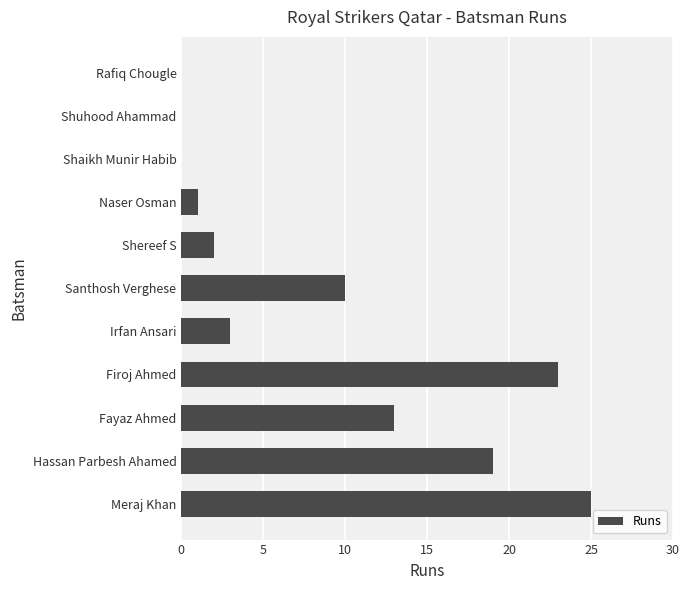

Which category has the highest value across all series?

Meraj Khan